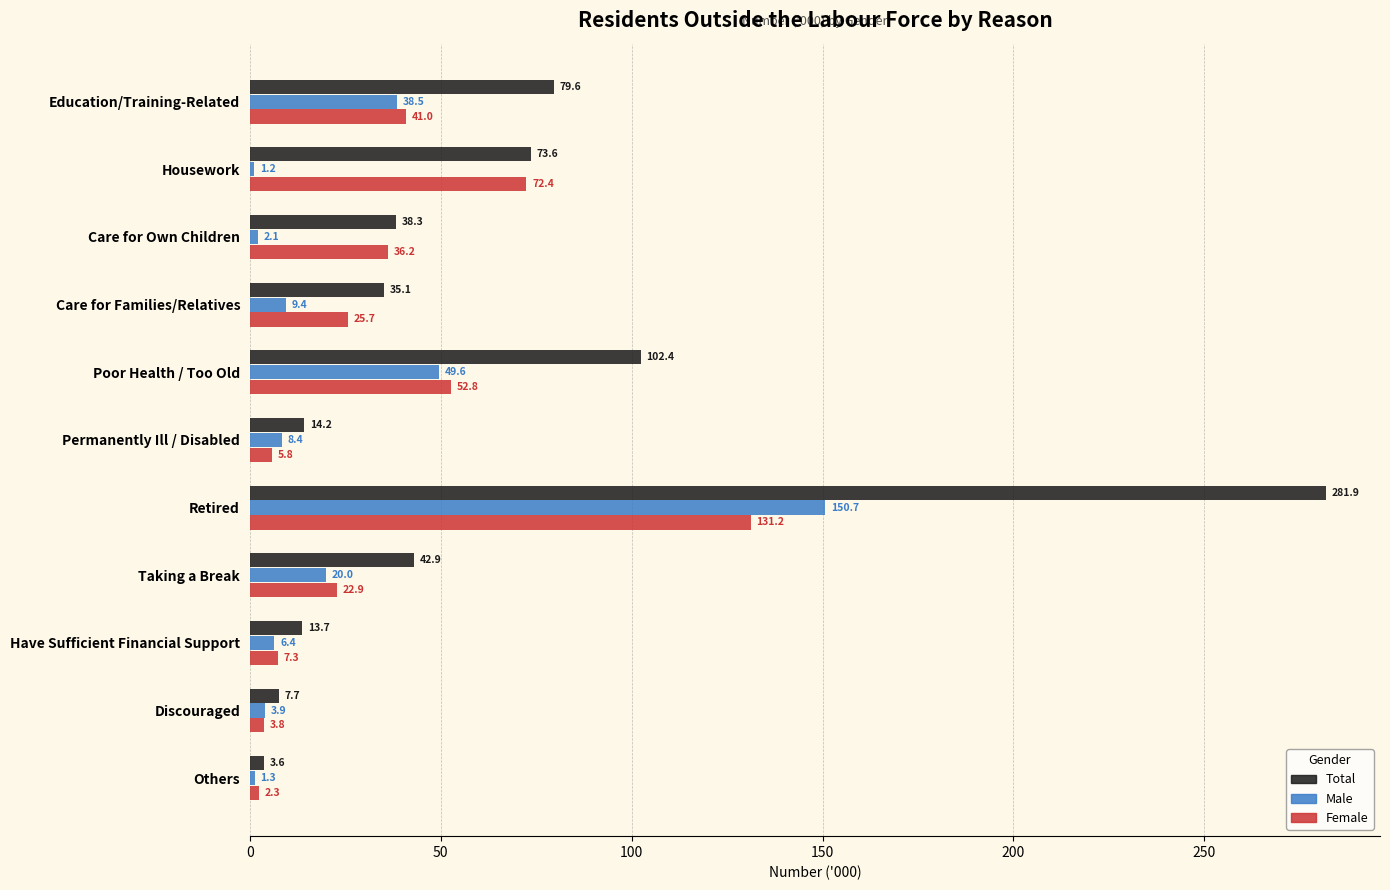

At which category does the chart reach its minimum across all series?

Housework